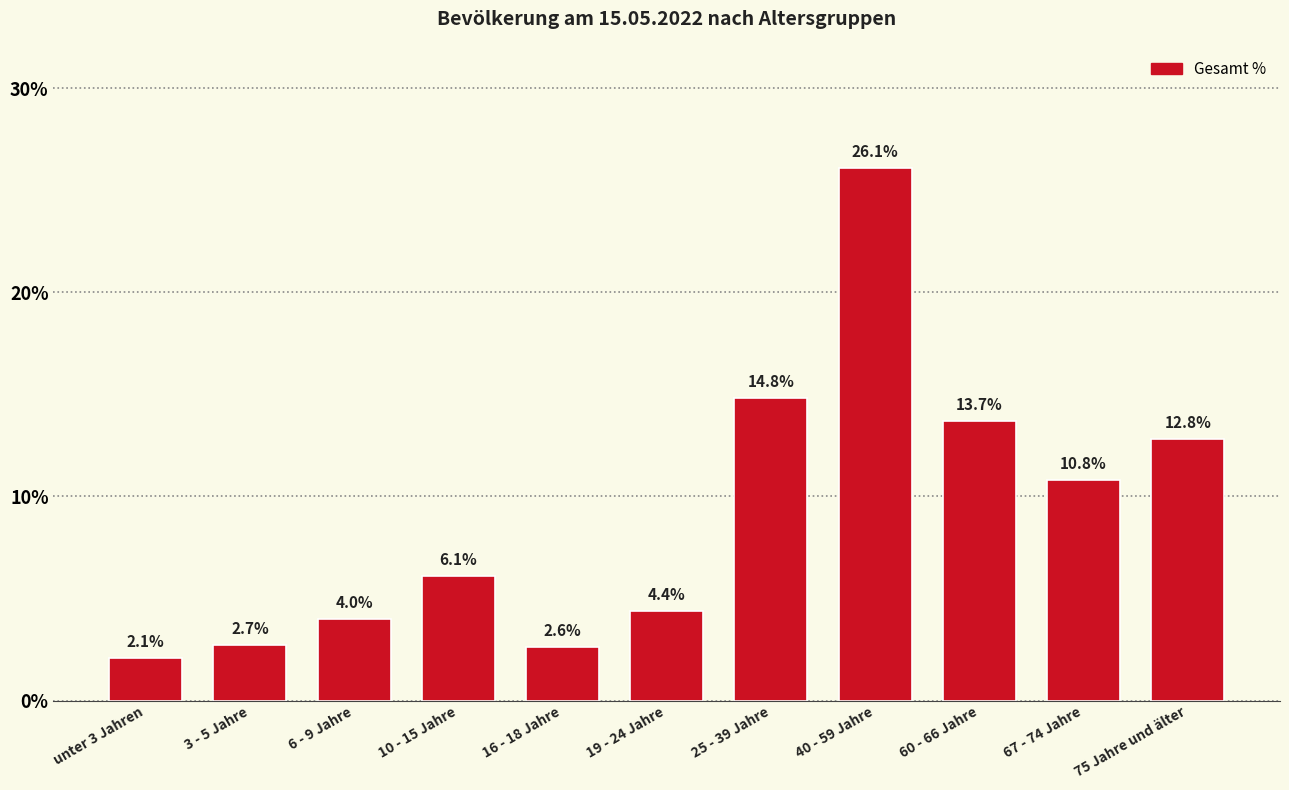

What is the sum of the values at 67 - 74 Jahre and 40 - 59 Jahre?

36.9